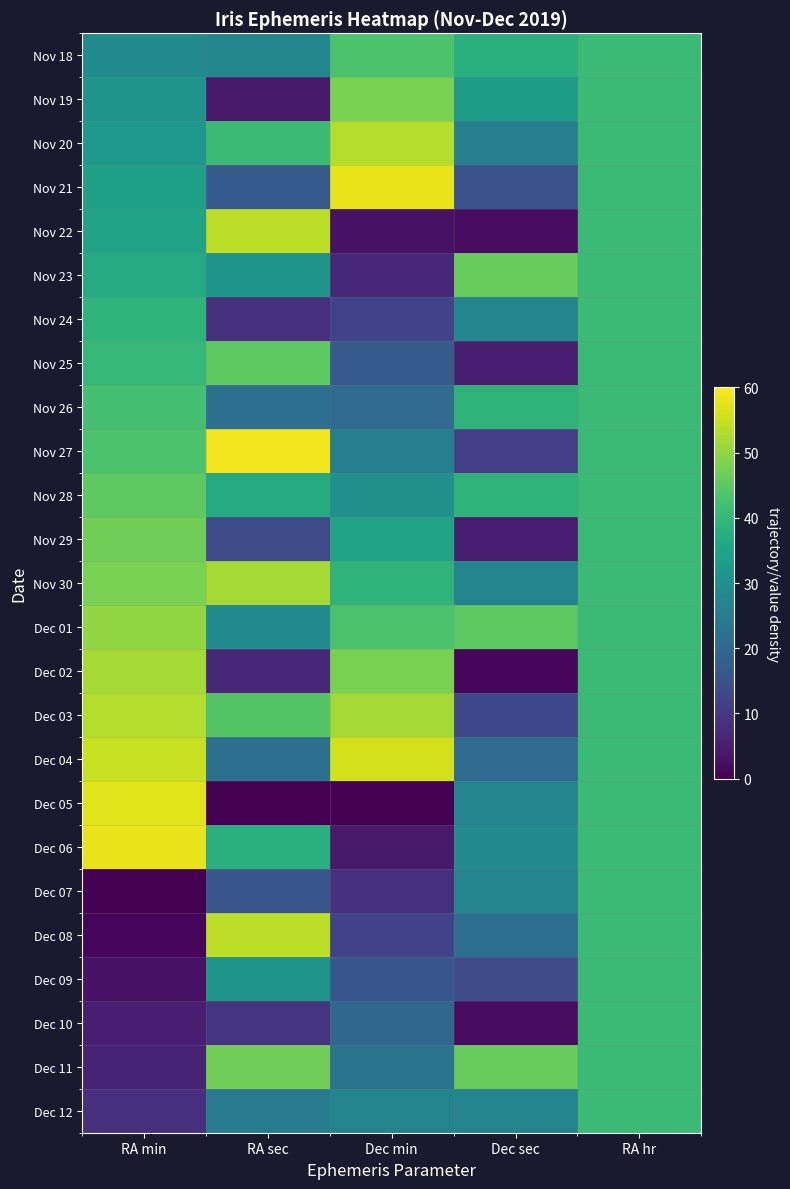

Between RA min and RA hr, which is larger?

RA hr